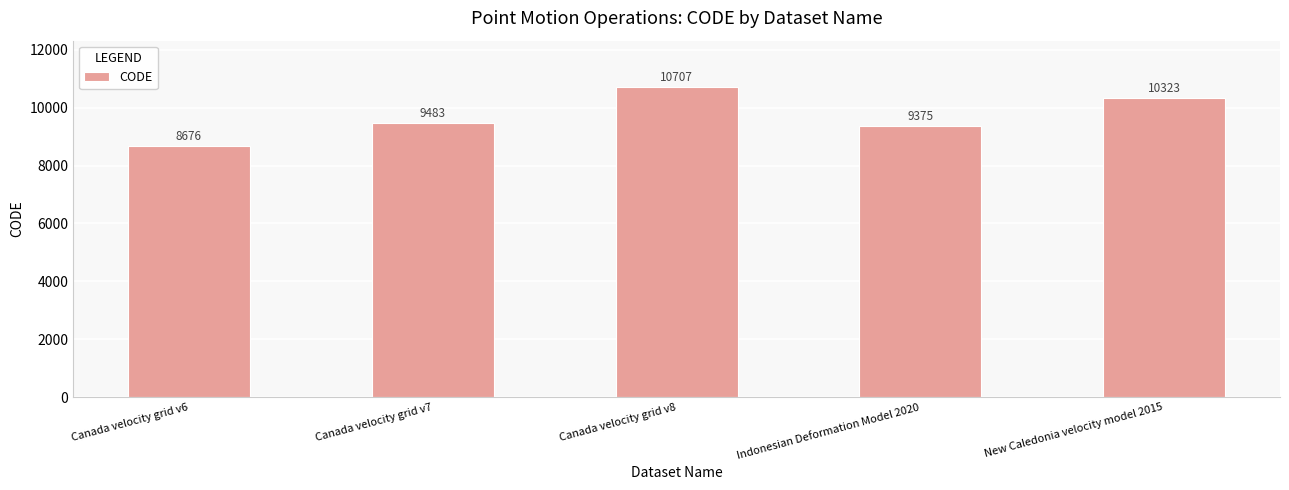

What is the ratio of the value at Canada velocity grid v7 to the value at Canada velocity grid v8?

0.9